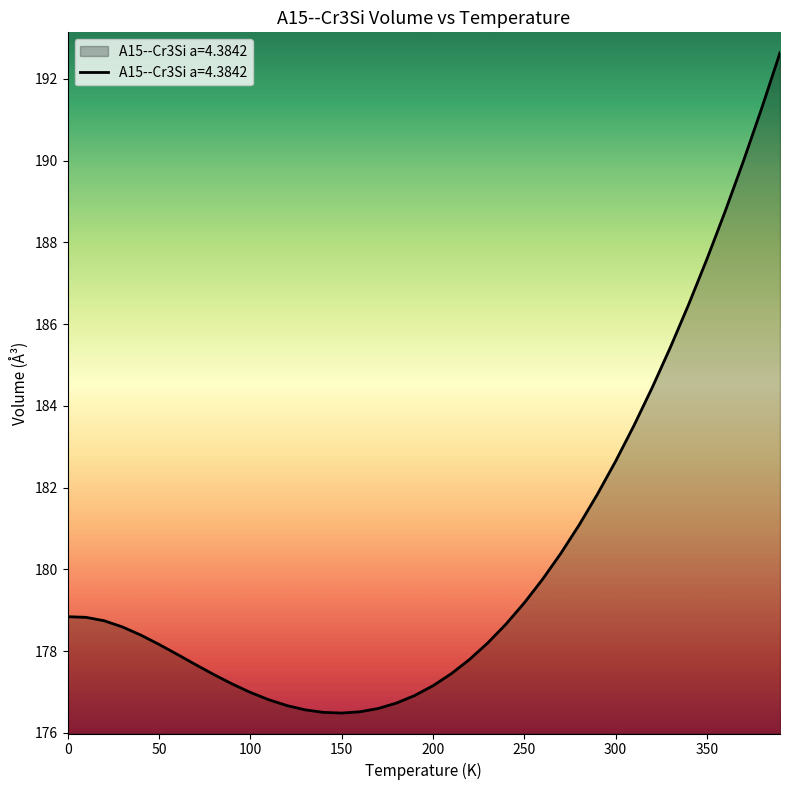

Does the chart display data point markers on the line(s)?

No